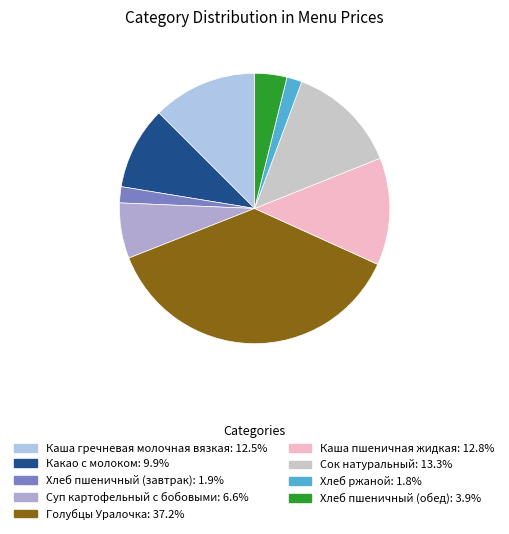

Is Хлеб ржаной the majority of the pie?

No